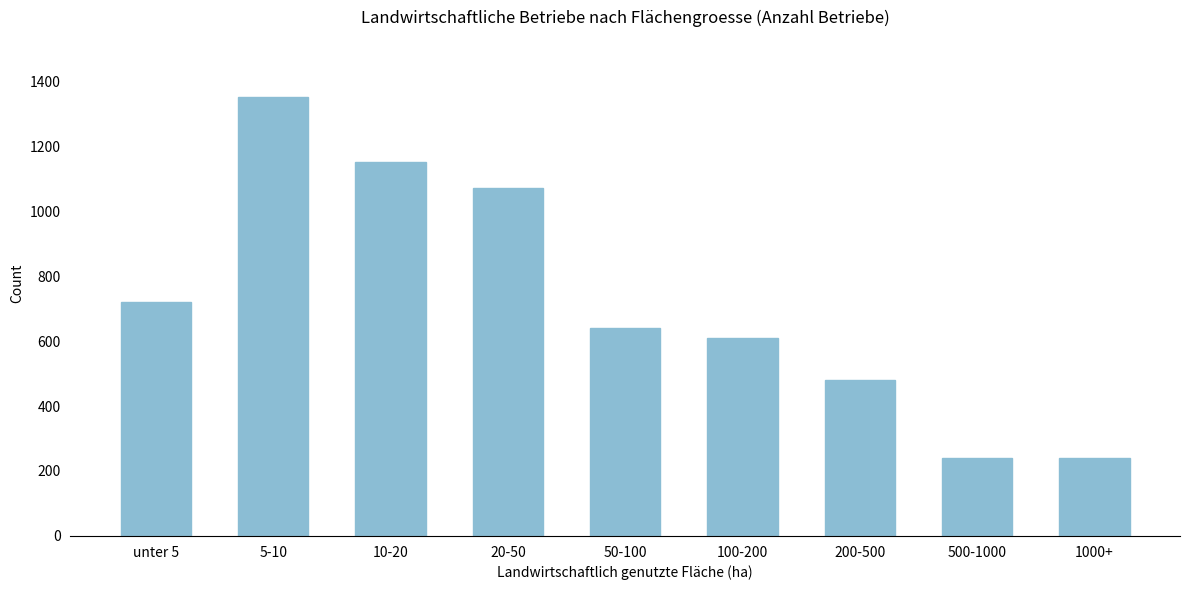

Reading right to left, what are all the values shown in this chart?

240	240	480	610	640	1070	1150	1350	720